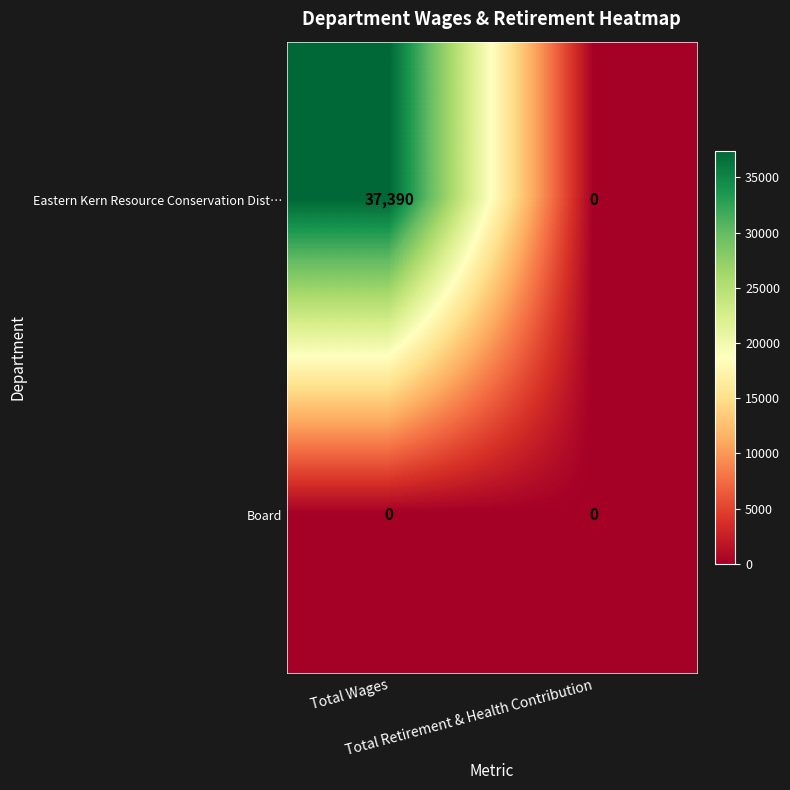

What is the average value of the Eastern Kern Resource Conservation Dist… series?

18695